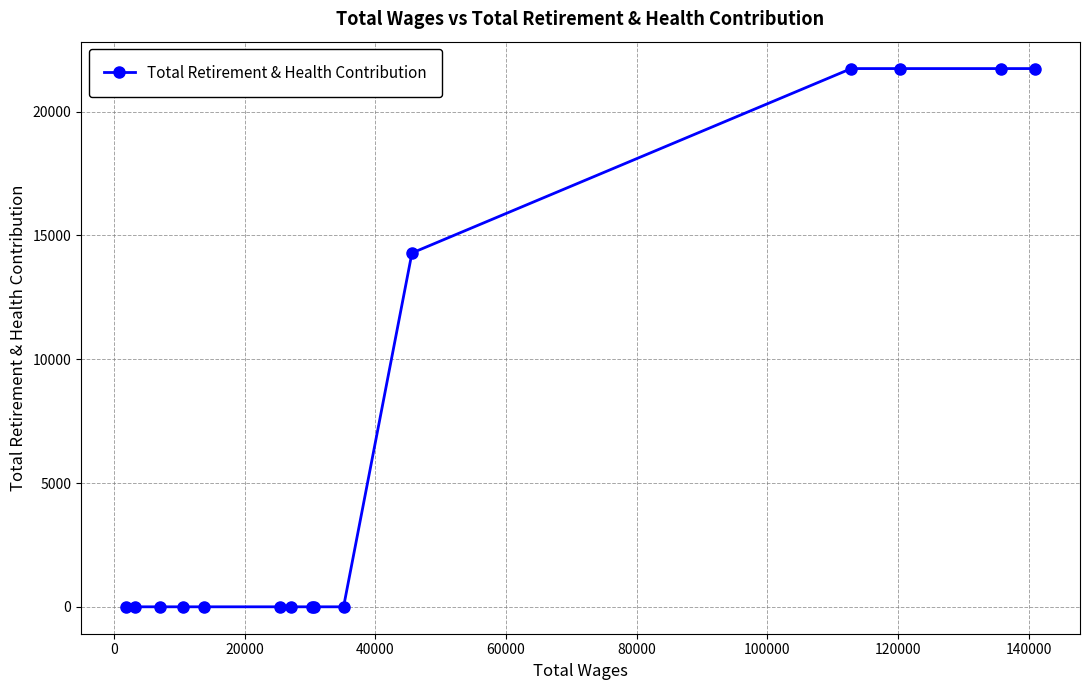

What is the average value?

6749